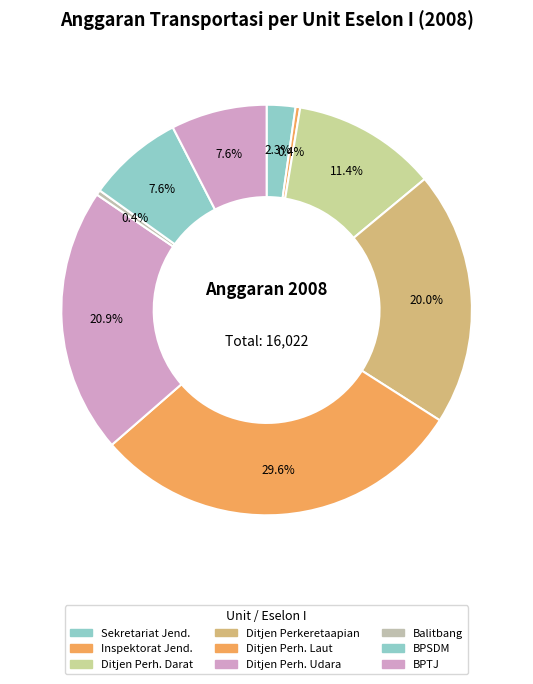

Count the number of slices in the pie.

9